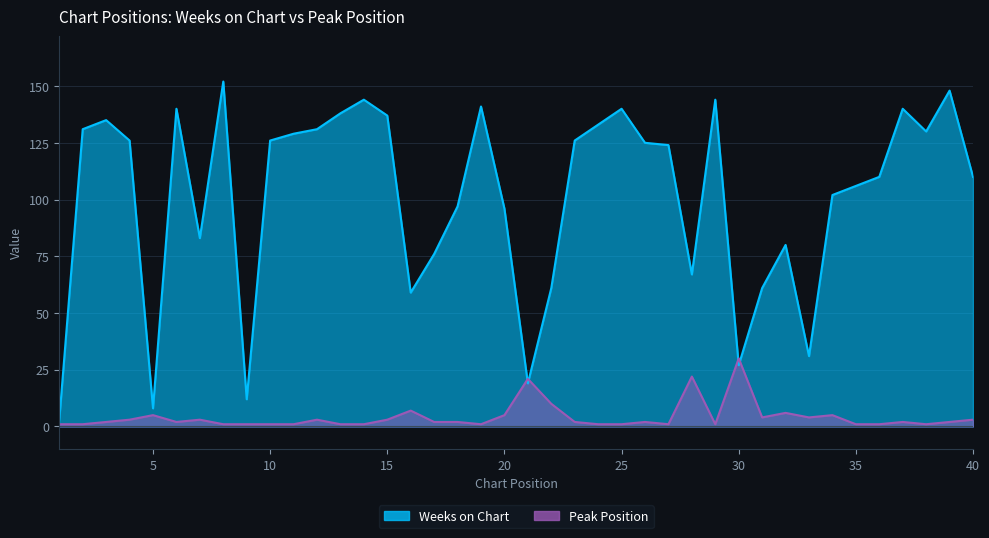

What is the sum of all Peak Position values?

166